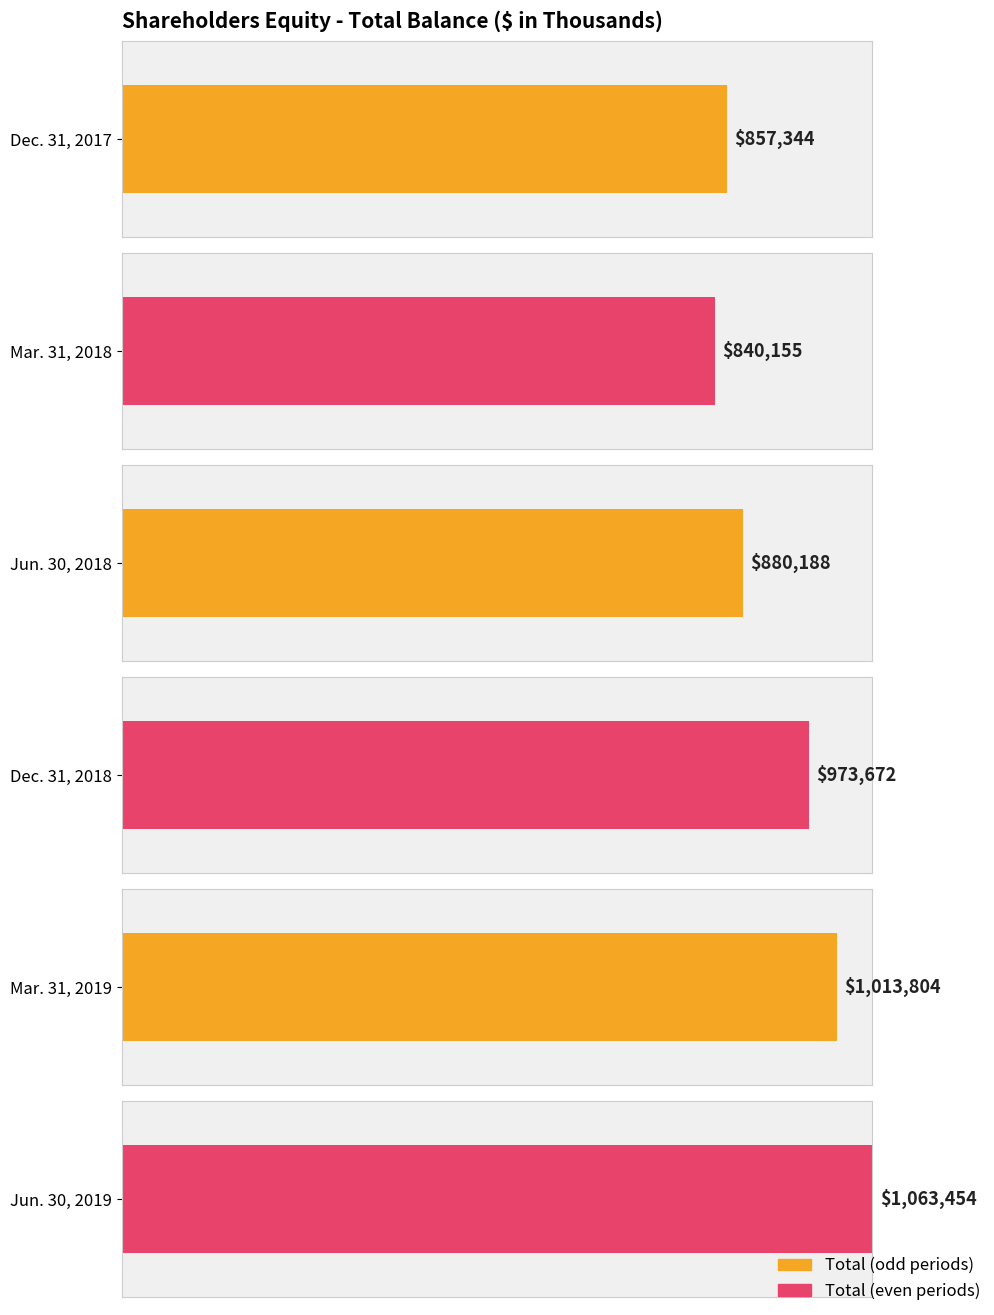

True or false: the data shows 1350147 at Mar. 31, 2018.

False